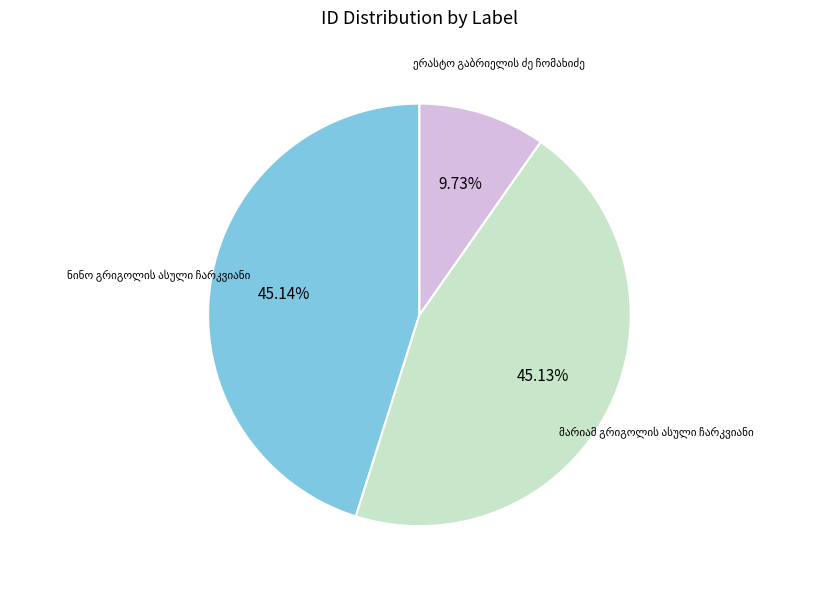

Is there a majority slice in this chart?

No